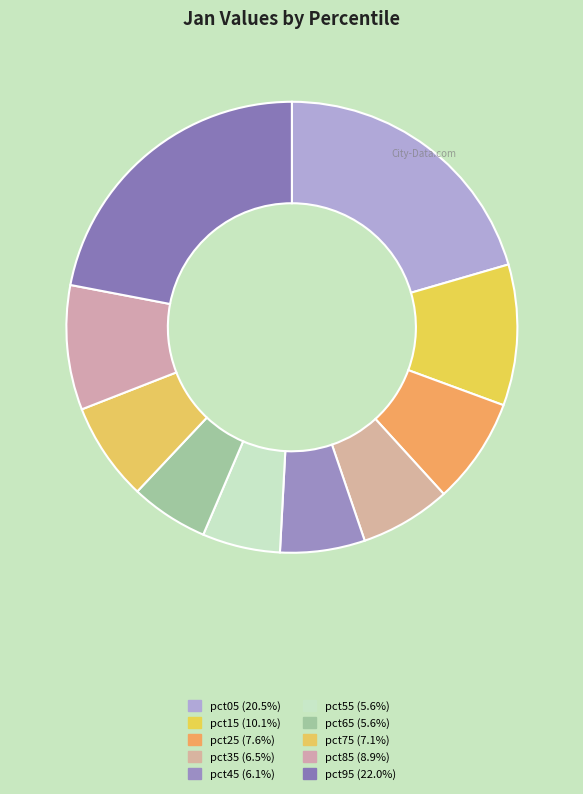

The pct25 slice represents 1% of the pie. True or false?

False